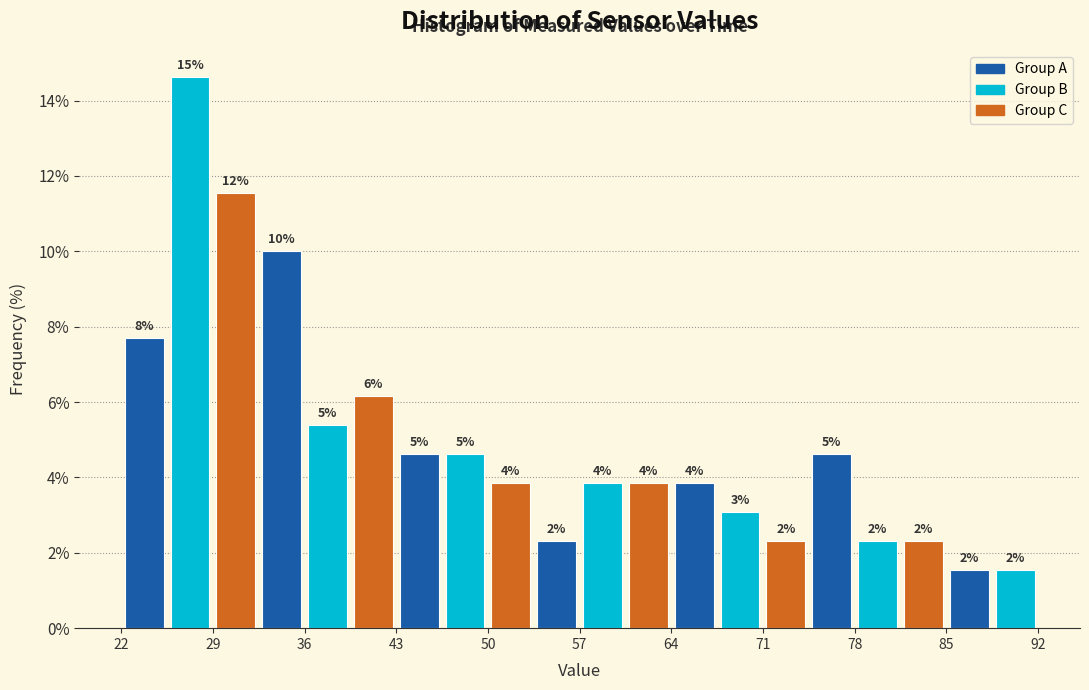

Read against the x-axis, roughly where is the centre of the tallest bar?

27